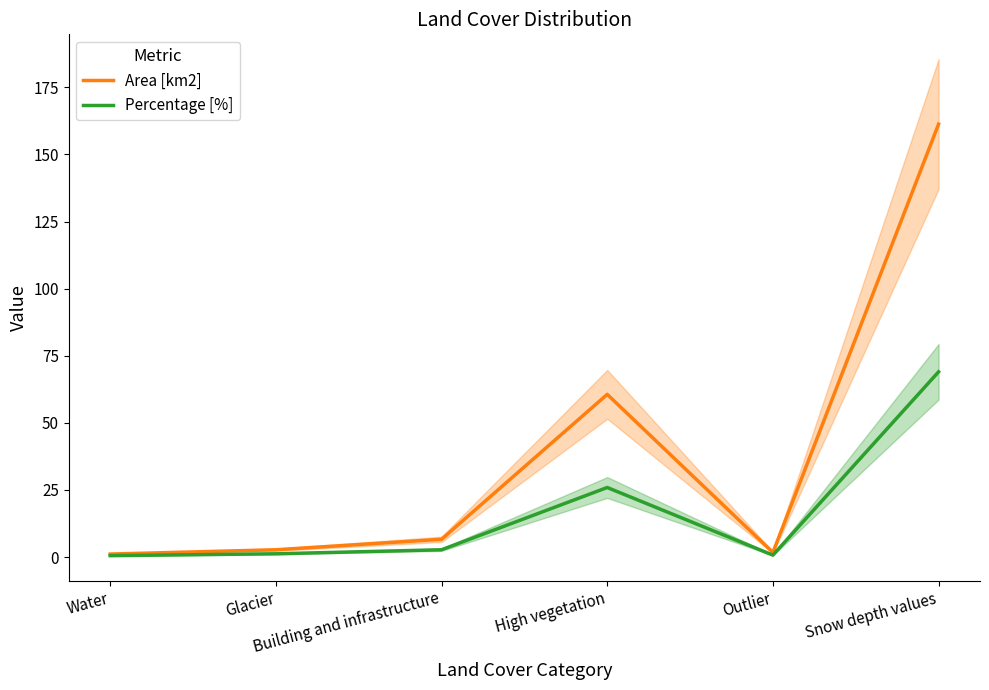

In Area [km2], how many points are lower than both neighbors (excluding endpoints)?

1